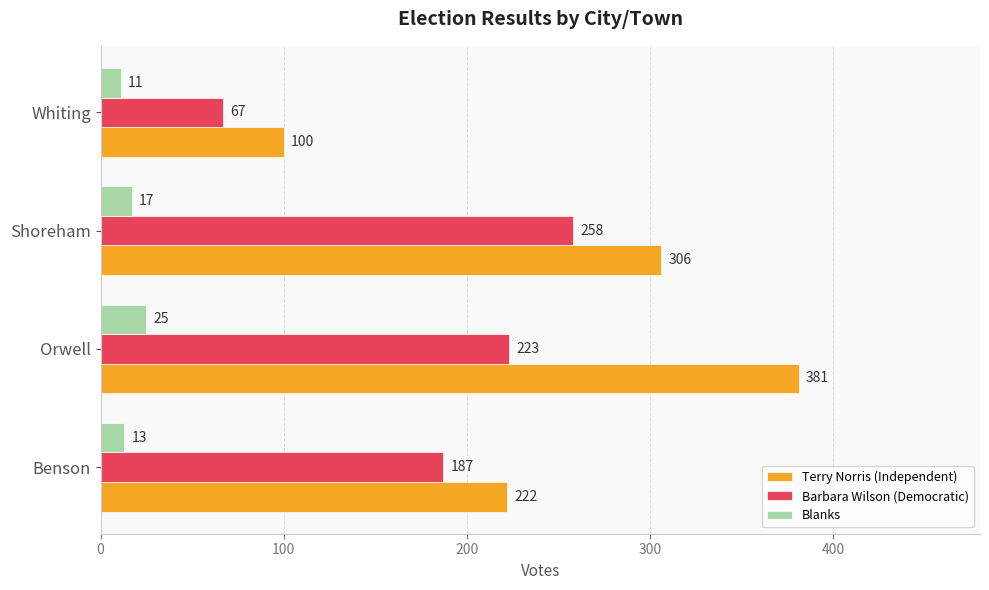

List the series in order of their peak value, lowest first.

Blanks, Barbara Wilson (Democratic), Terry Norris (Independent)